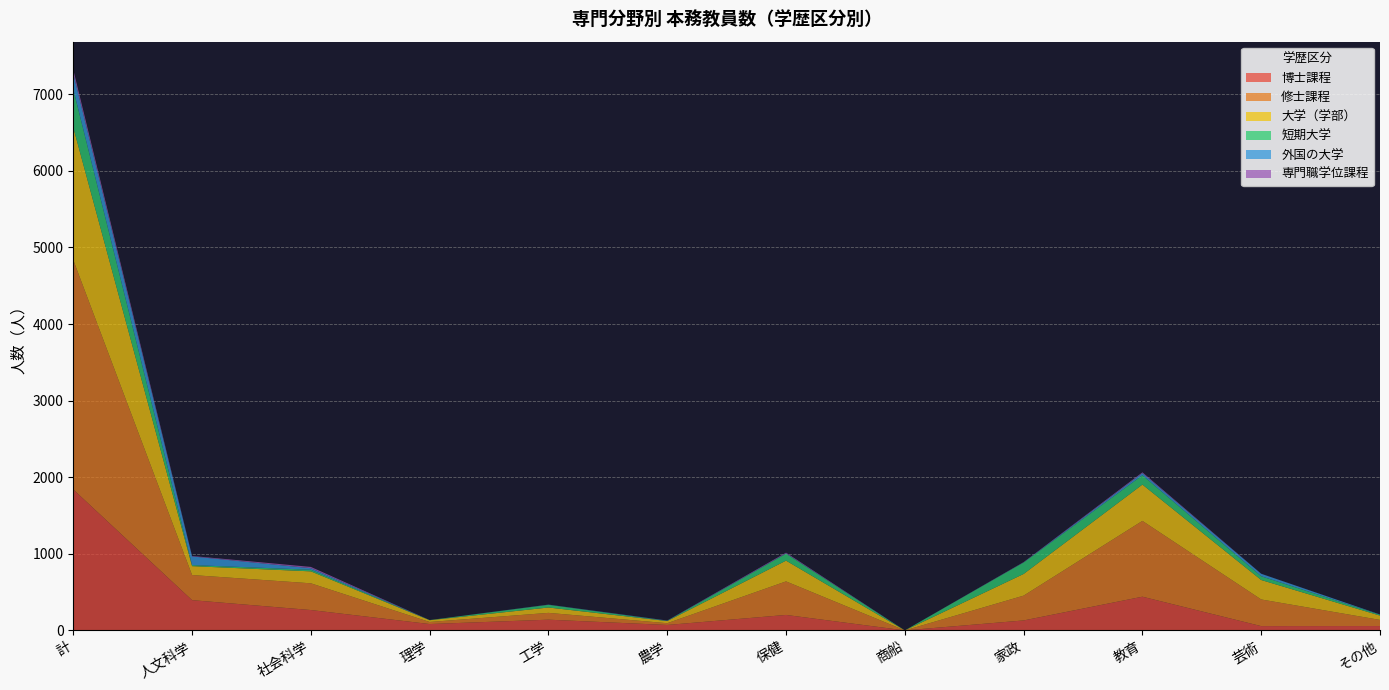

Reading left to right, transcribe all the data shown in this chart.

博士課程: 計=1840	人文科学=395	社会科学=266	理学=83	工学=140	農学=71	保健=202	商船=0	家政=130	教育=440	芸術=56	その他=57
修士課程: 計=2996	人文科学=328	社会科学=349	理学=27	工学=89	農学=23	保健=438	商船=0	家政=324	教育=990	芸術=348	その他=80
大学（学部）: 計=1731	人文科学=116	社会科学=156	理学=23	工学=70	農学=28	保健=271	商船=0	家政=283	教育=474	芸術=254	その他=56
短期大学: 計=499	人文科学=14	社会科学=21	理学=2	工学=35	農学=3	保健=91	商船=0	家政=150	教育=122	芸術=49	その他=12
外国の大学: 計=206	人文科学=113	社会科学=20	理学=0	工学=2	農学=3	保健=4	商船=0	家政=2	教育=27	芸術=32	その他=3
専門職学位課程: 計=49	人文科学=6	社会科学=17	理学=0	工学=1	農学=1	保健=9	商船=0	家政=3	教育=11	芸術=1	その他=0